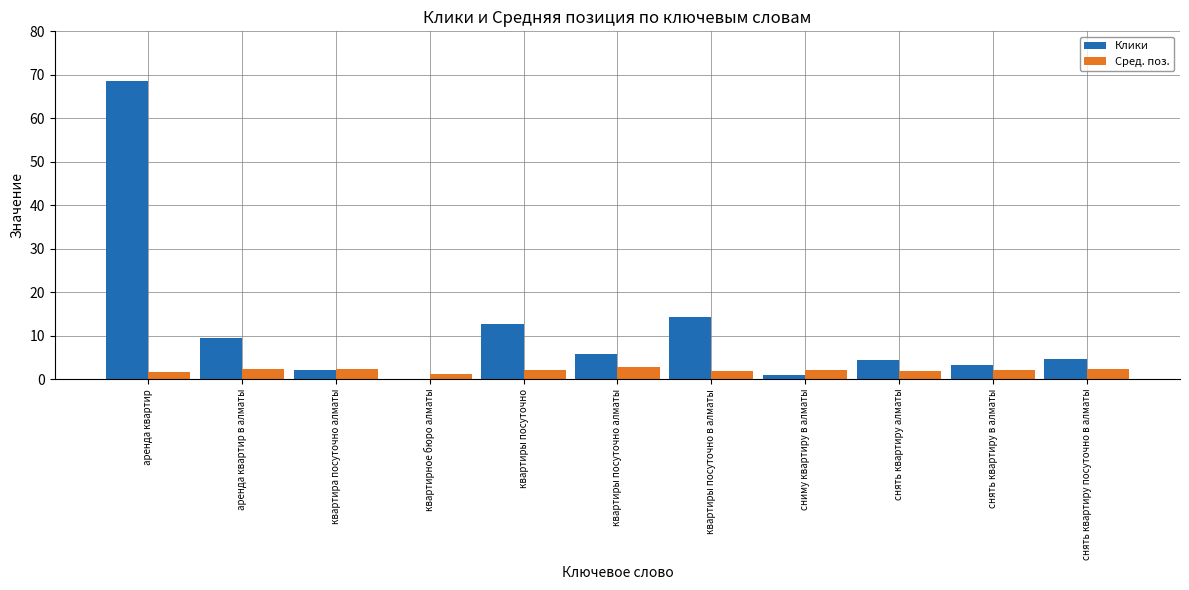

What is the maximum value for Сред. поз.?

2.8